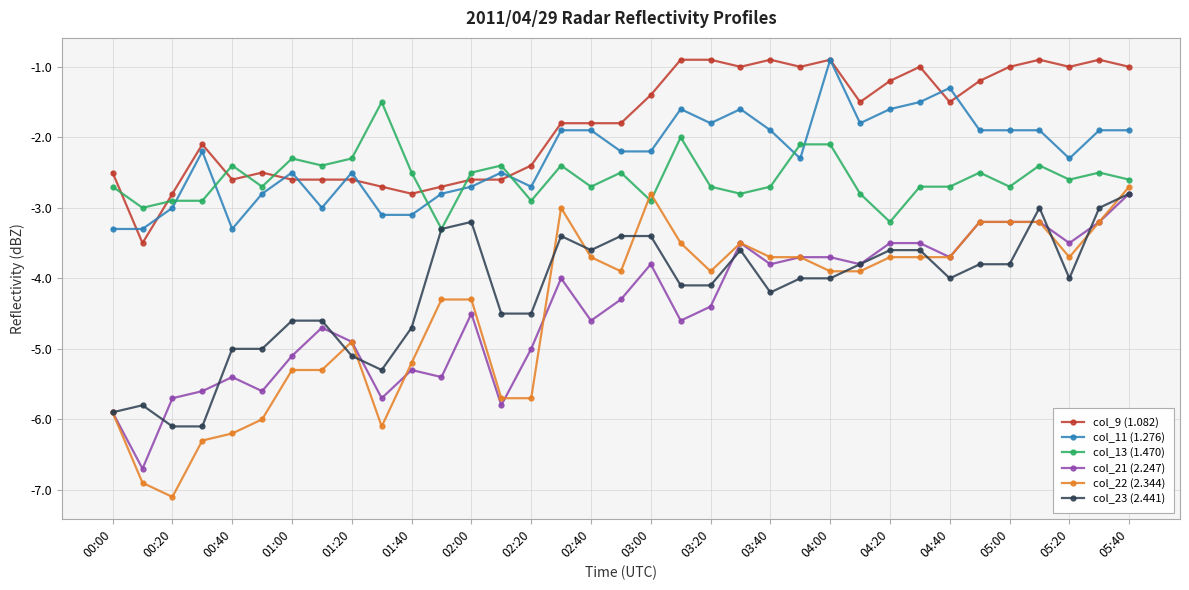

What is the maximum value shown in the chart?

-0.9